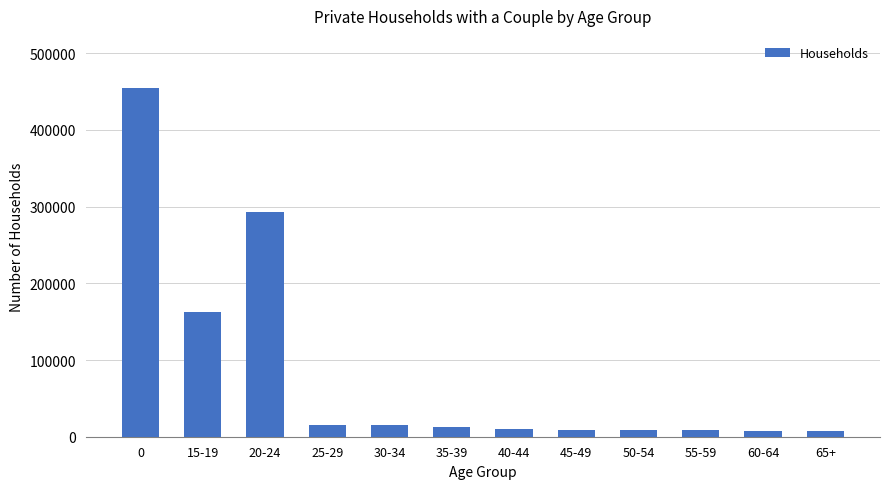

Does the chart contain any negative values?

No